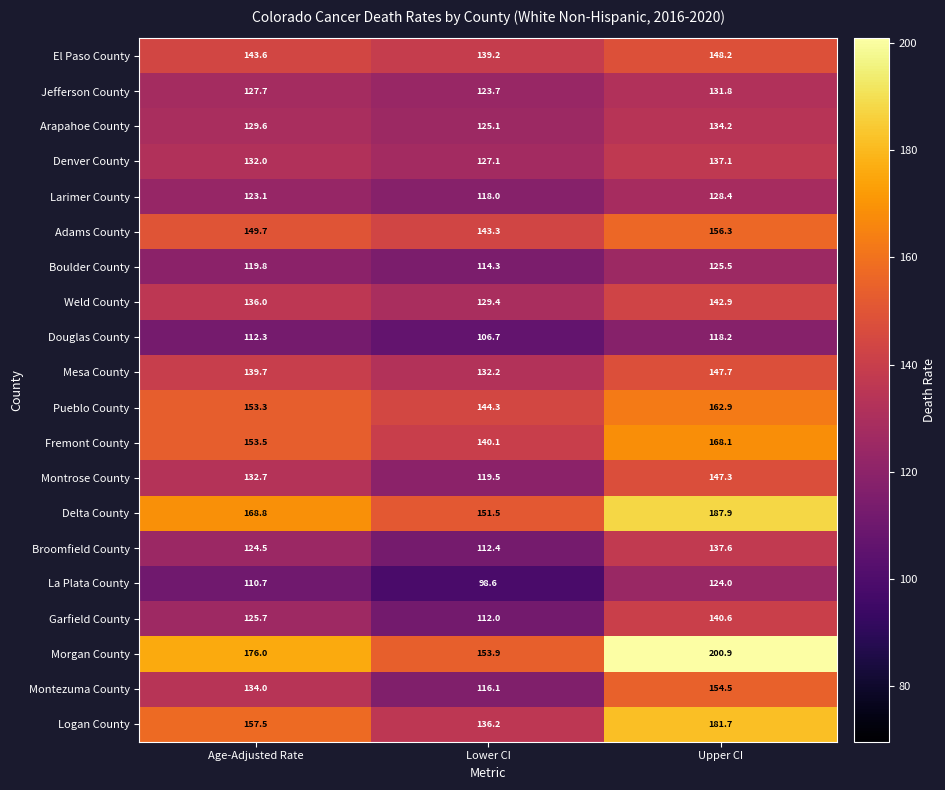

What is the maximum value shown in the chart?

200.9